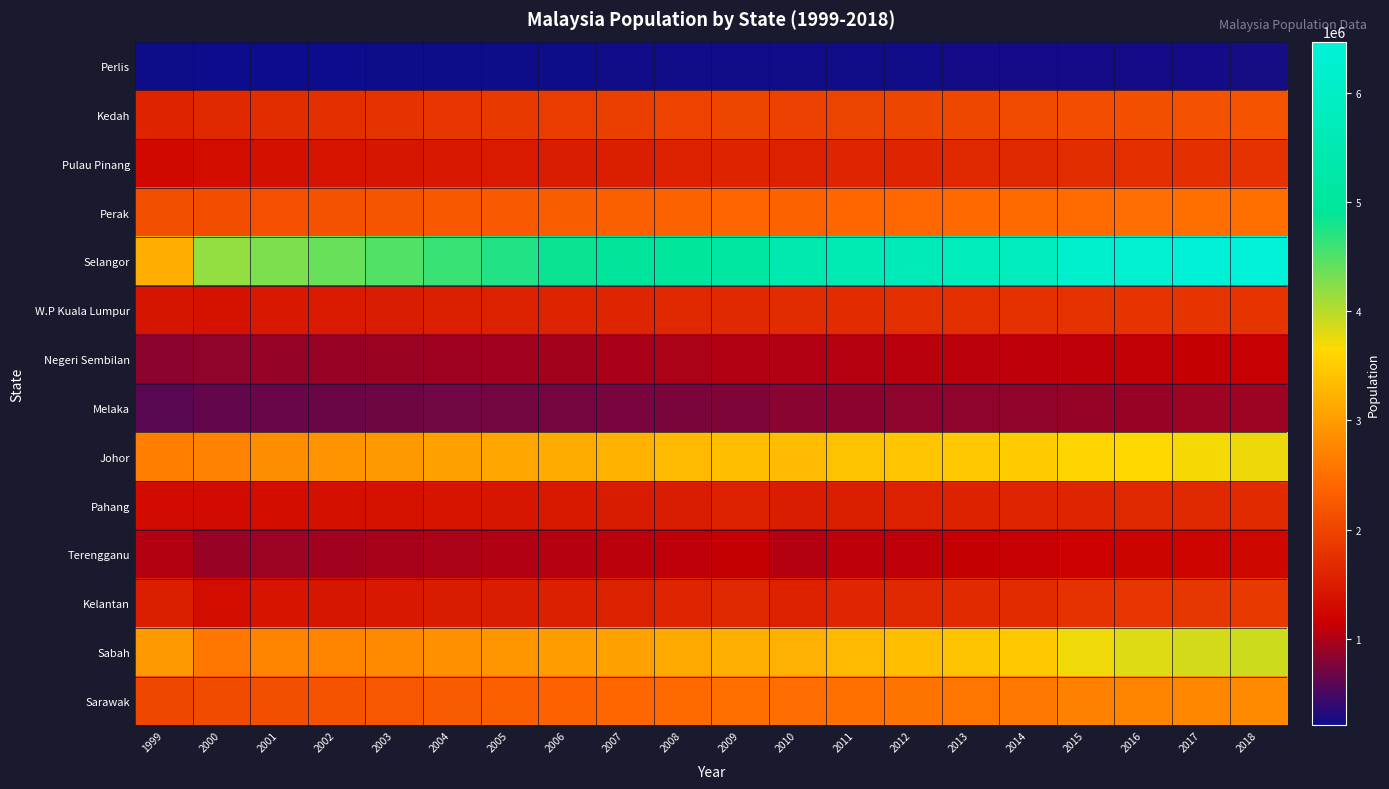

Which label corresponds to the smallest value in the chart?

2000